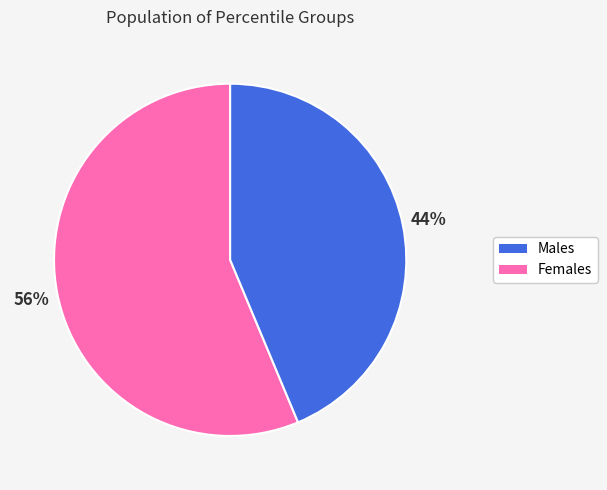

To the nearest percent, what is the average slice percentage?

50%